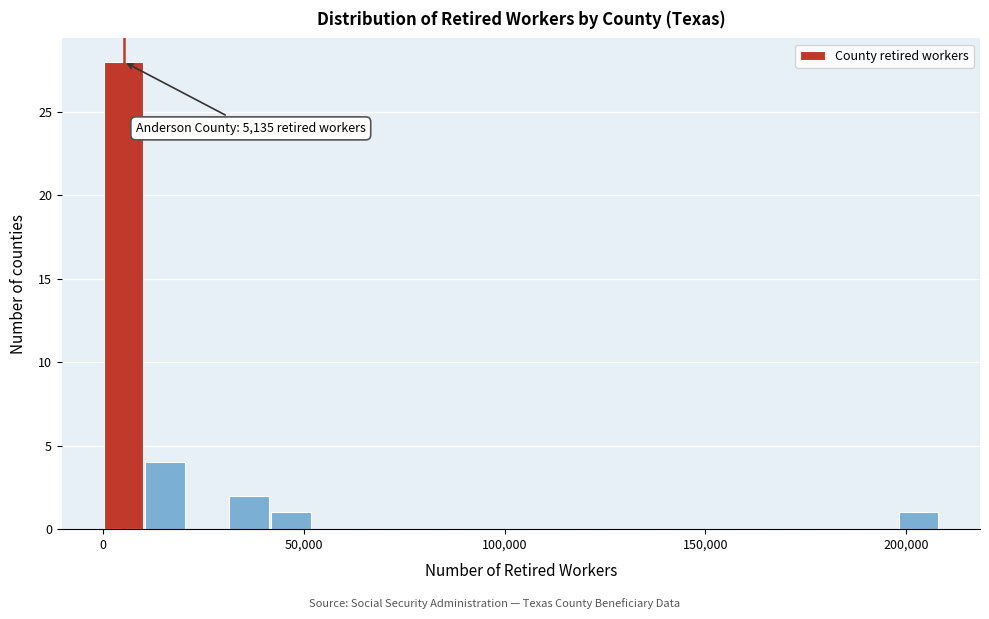

Read against the x-axis, roughly where is the centre of the tallest bar?

5000